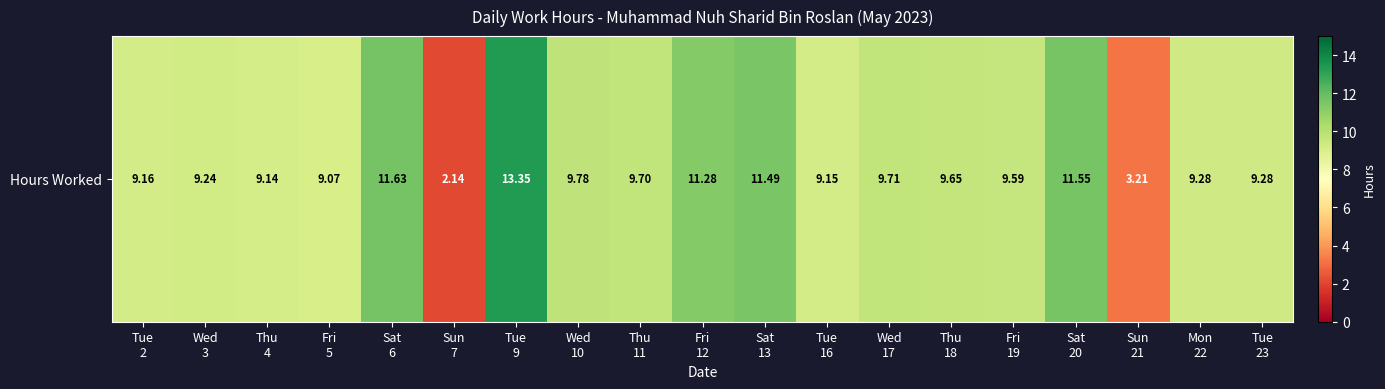

Reading left to right, list all the values displayed in this chart.

9.2	9.2	9.1	9.1	11.6	2.1	13.3	9.8	9.7	11.3	11.5	9.2	9.7	9.7	9.6	11.6	3.2	9.3	9.3